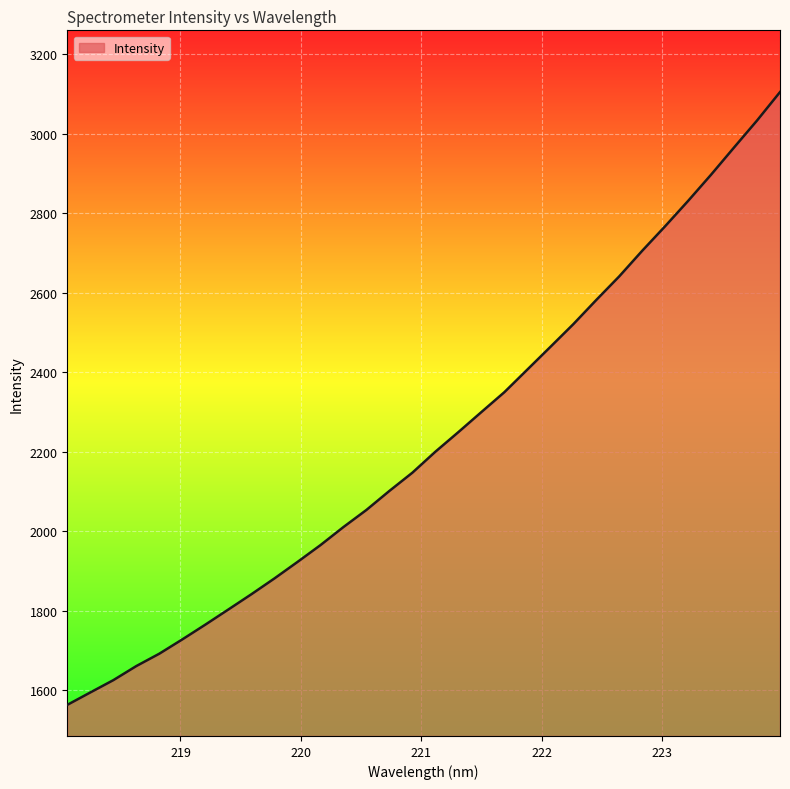

What is the difference between the maximum and minimum values?

1540.8